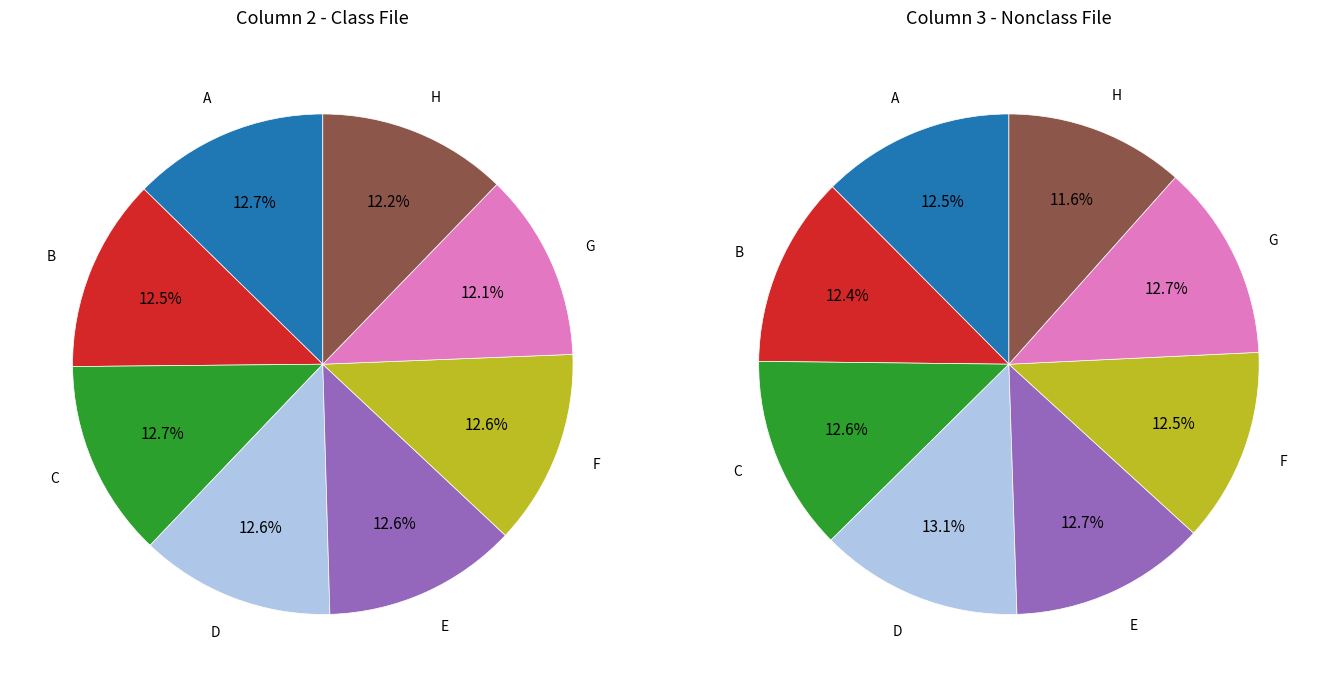

Count the number of slices in the pie.

8